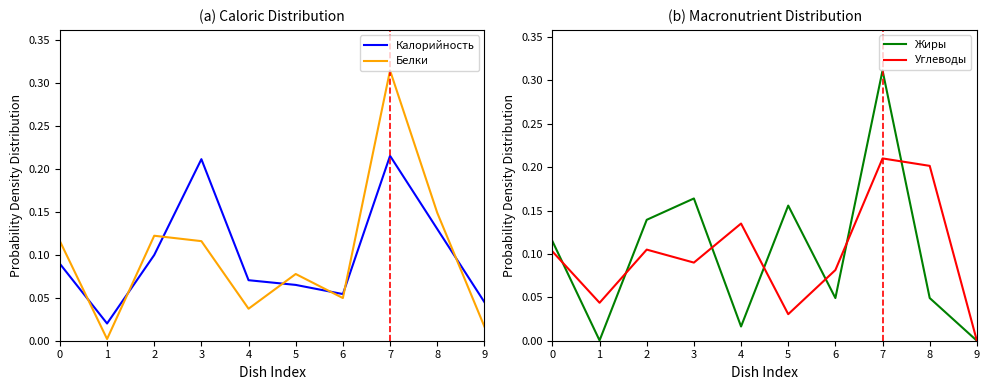

List the series in order of their peak value, lowest first.

Углеводы, Калорийность, Жиры, Белки